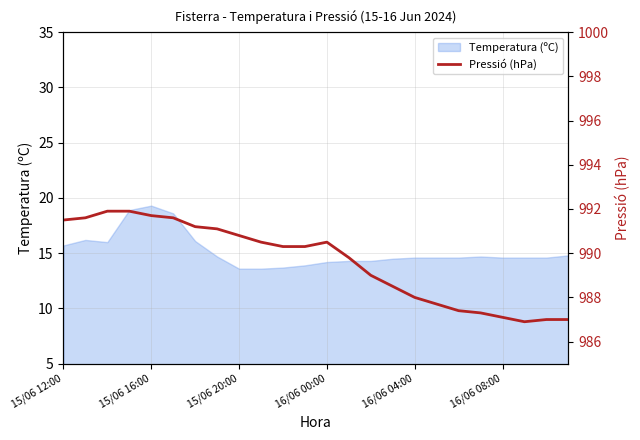

The Temperatura (ºC) series shows 3.6 at 15/06 12:00. True or false?

False